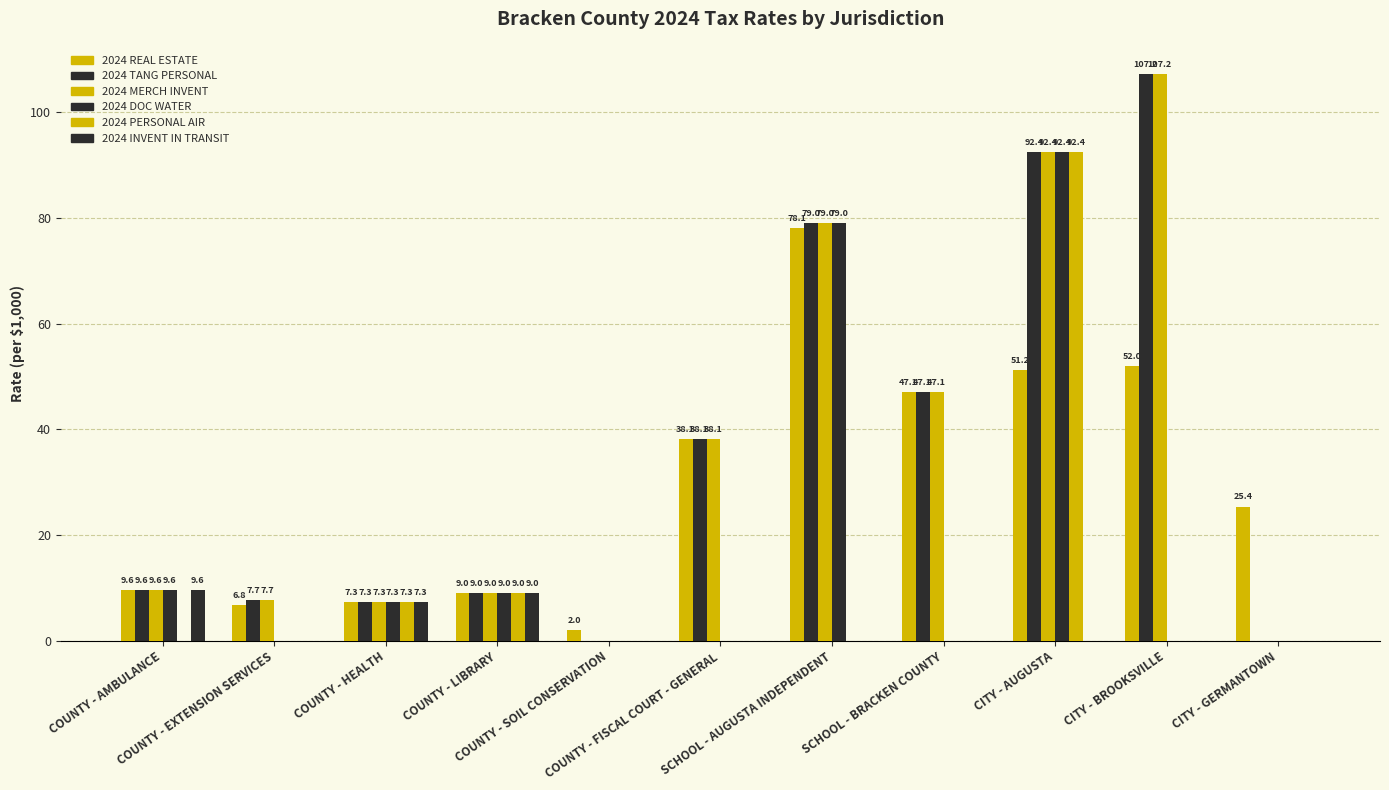

How many groups of bars are there?

11